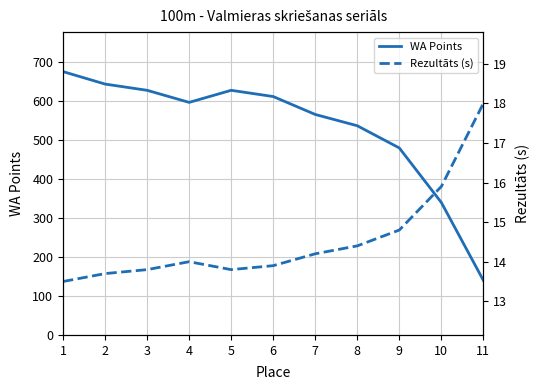

True or false: WA Points and Rezultāts (s) cross at least once.

False